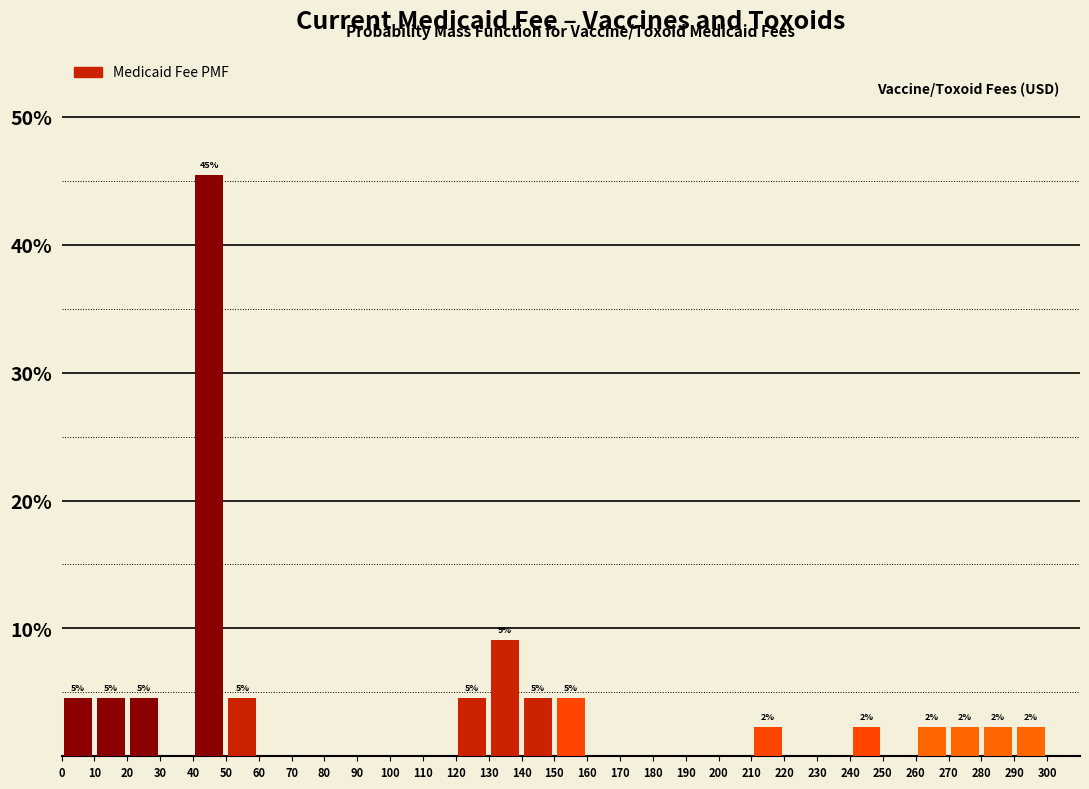

Which range on the x-axis has the tallest bar?

40 to 50